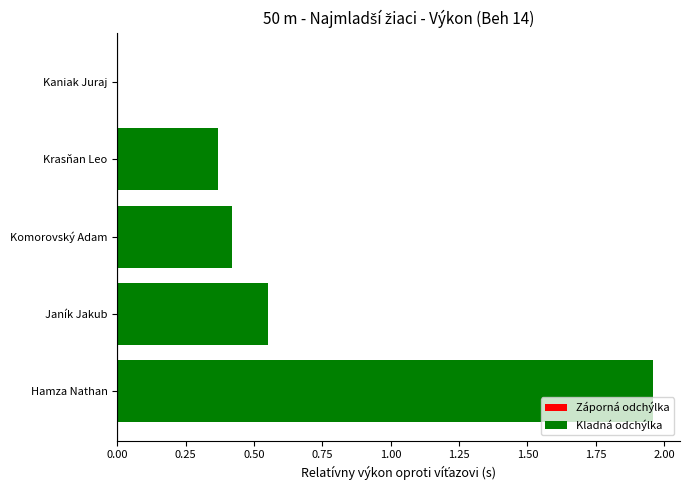

The chart shows a value of 1.0 at Janík Jakub. True or false?

False